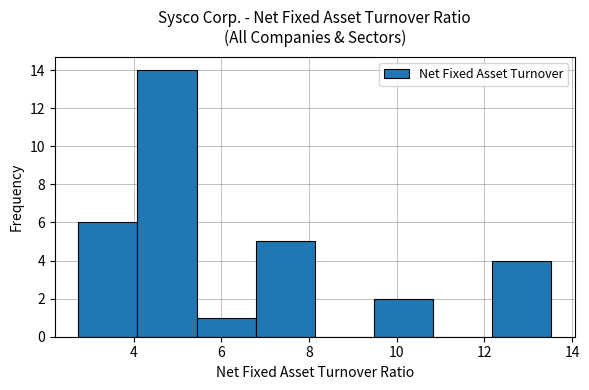

Over which range of the x-axis is the bar tallest?

4.0 to 5.4